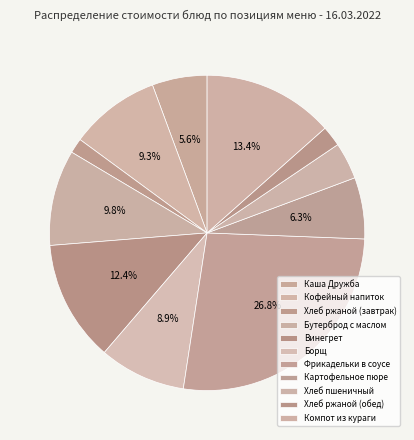

The Винегрет slice represents 5% of the pie. True or false?

False